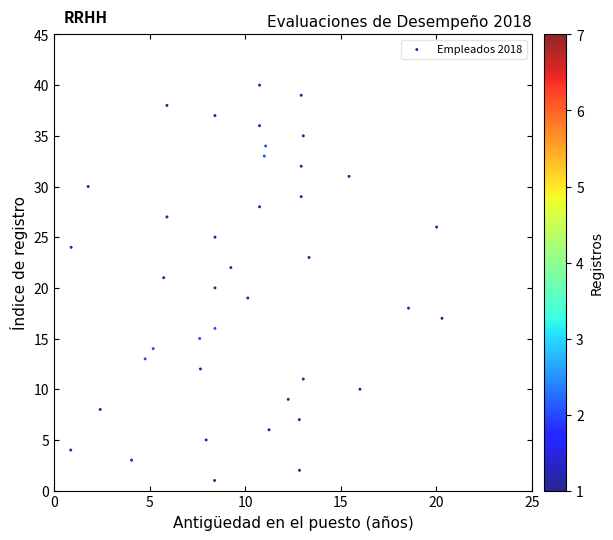

What is the range of Y values (max minus min)?

39